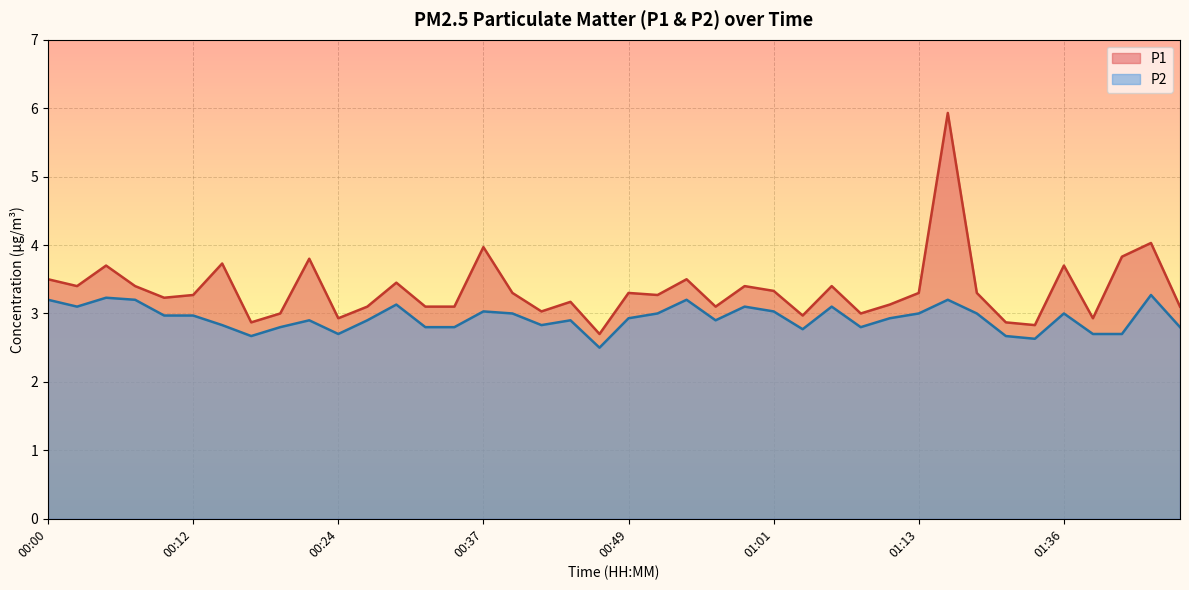

True or false: P1 and P2 cross at least once.

False